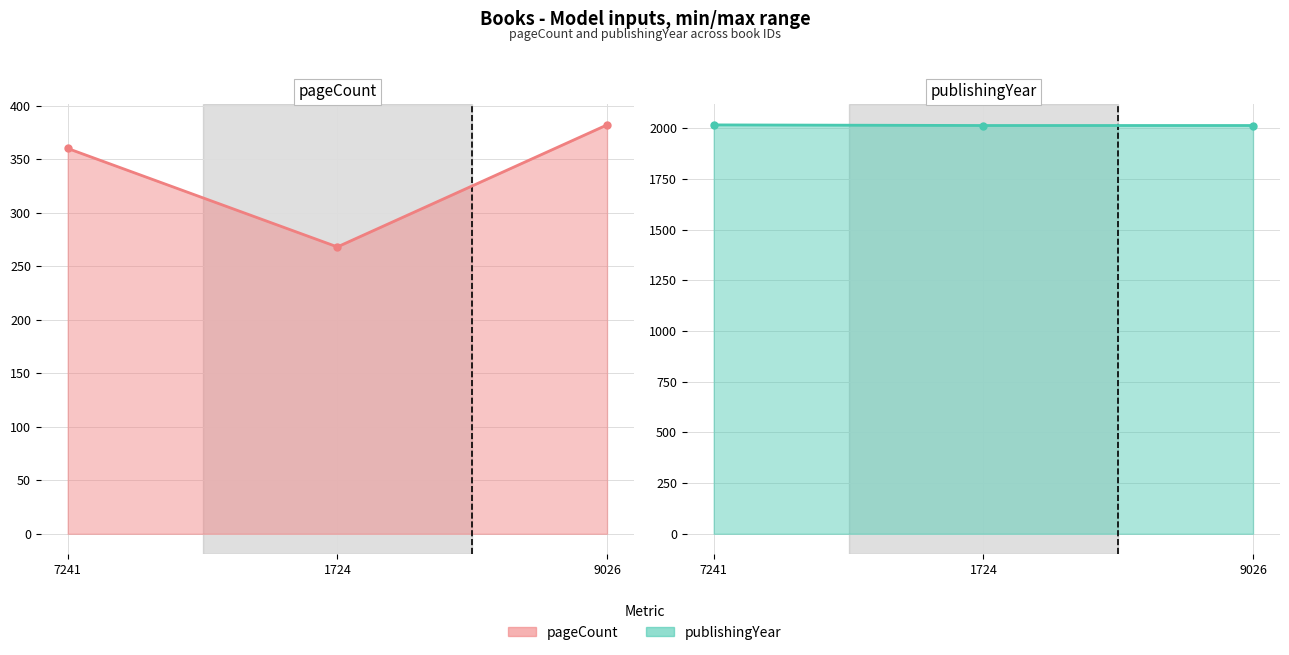

How many lines are shown in the chart?

2